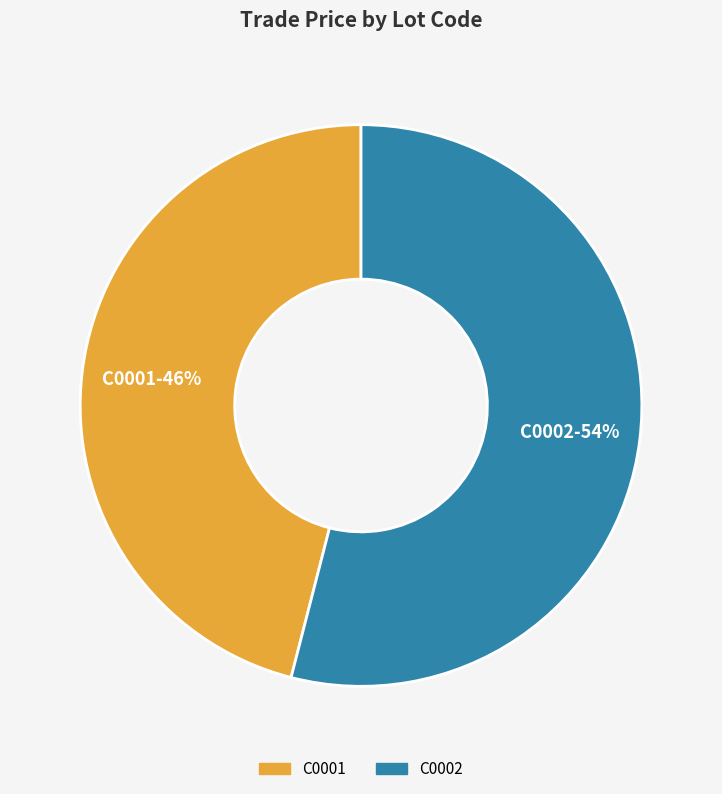

How many segments does this pie chart have?

2